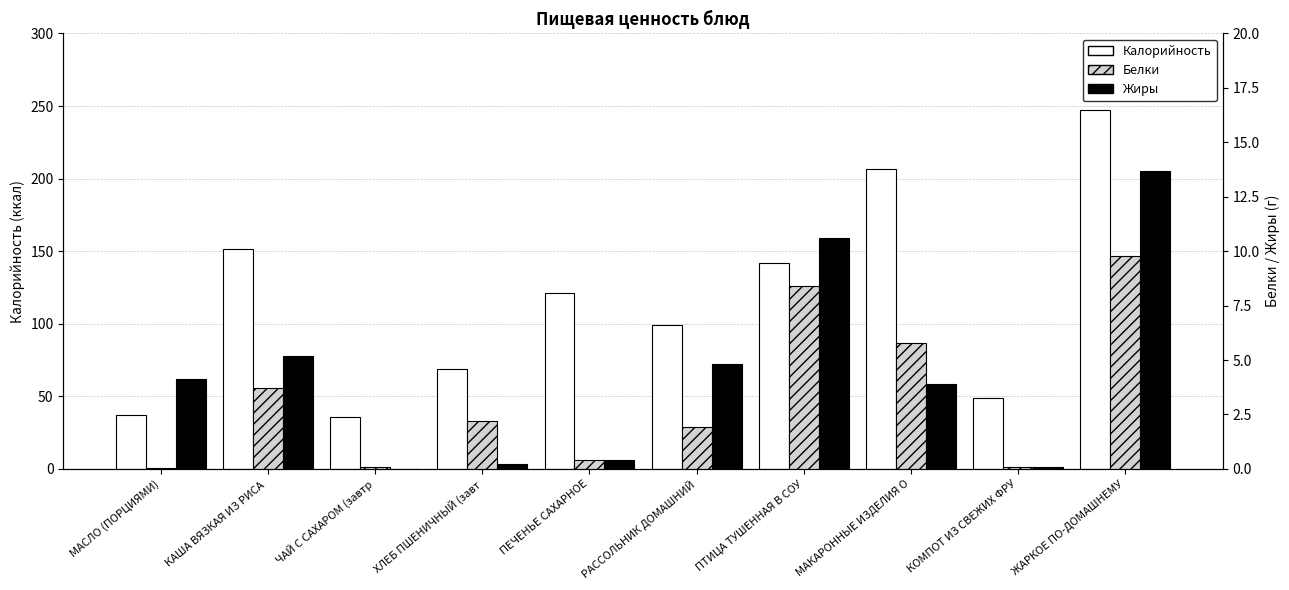

At how many categories does at least one series exceed 0?

10